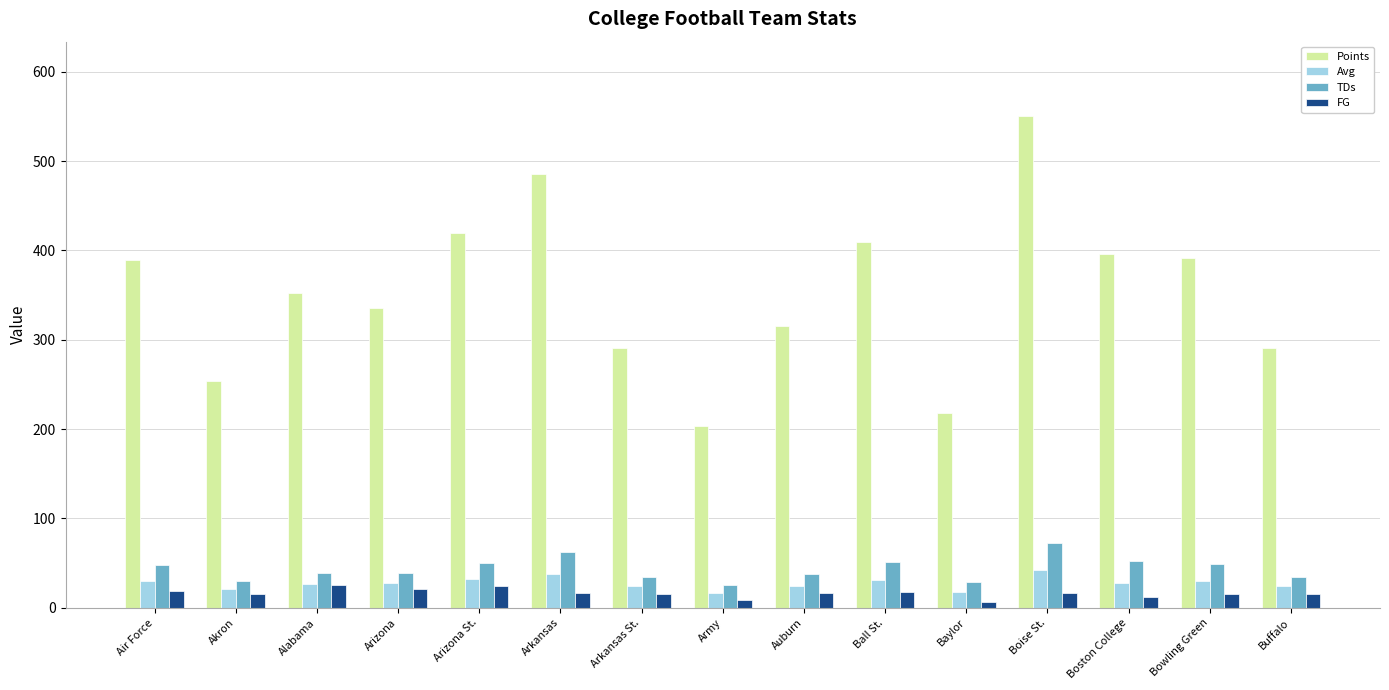

What are all the series names shown in the legend?

Points, Avg, TDs, FG